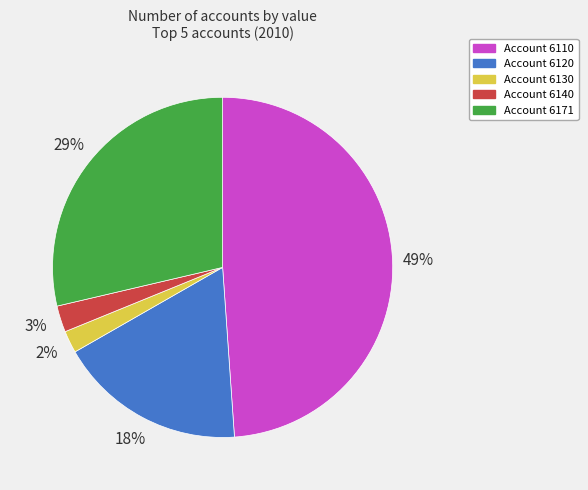

What is the largest slice in the pie chart?

Account 6110